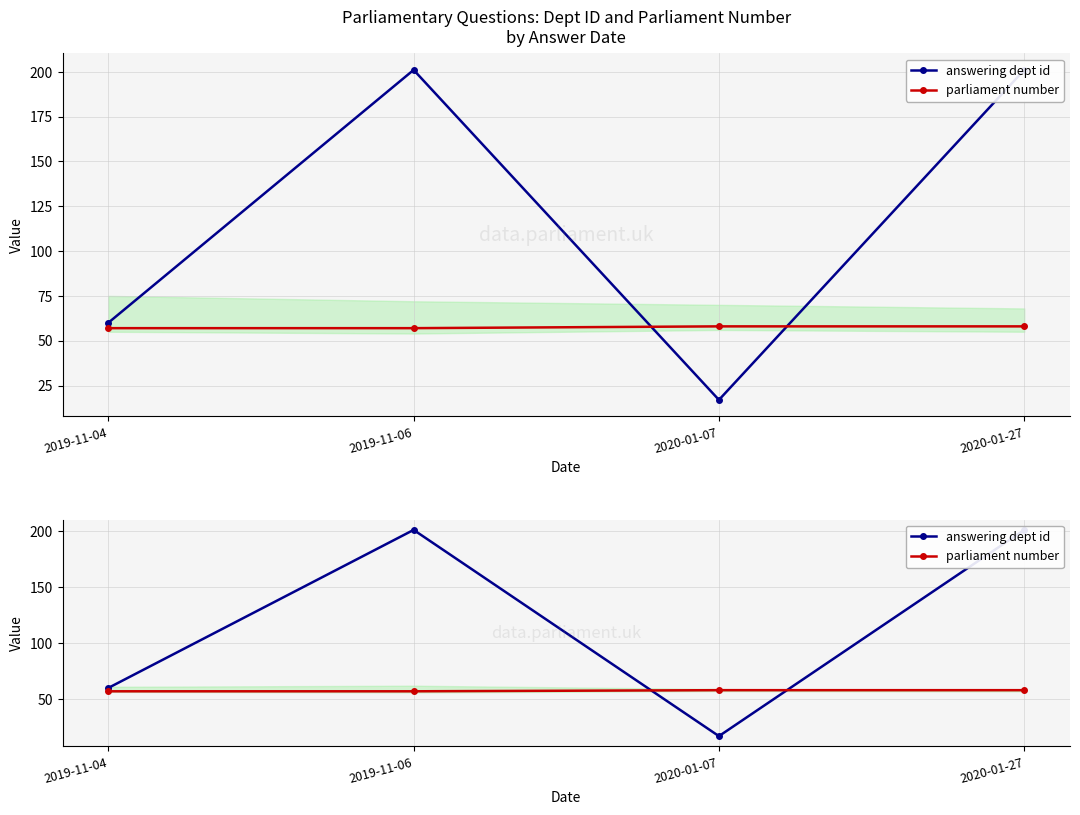

What is the value of the answering dept id point at the 4th from the left?

201